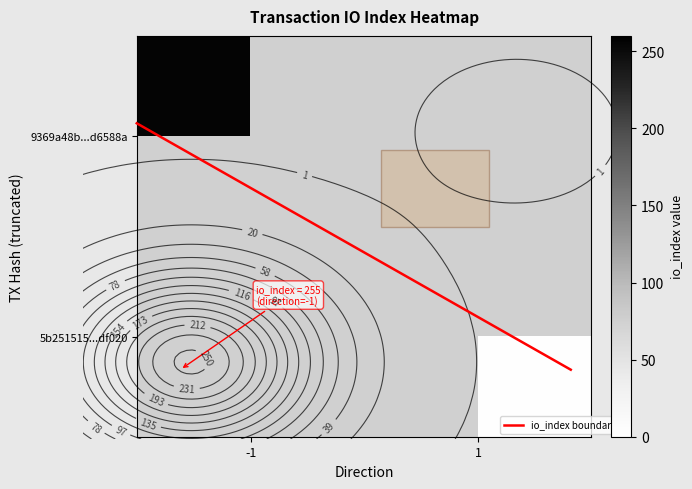

List the series in order of their overall mean, lowest first.

5b251515046d95c0ef96ff164391545002bdf02, 9369a48b465f5e0bfccccdd085132106cd6588a